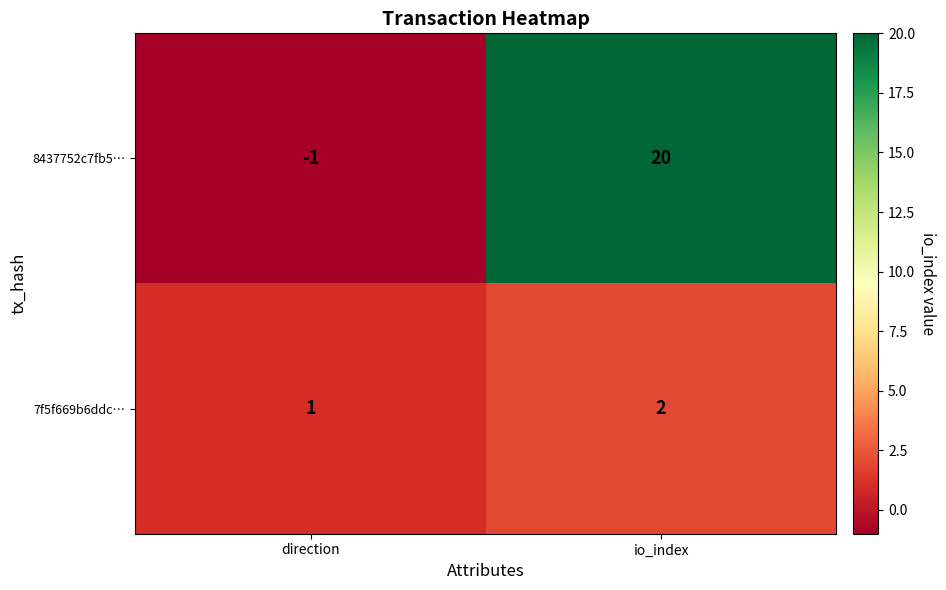

Reading left to right, transcribe all the data shown in this chart.

8437752c7fb5…: -1	20
7f5f669b6ddc…: 1	2